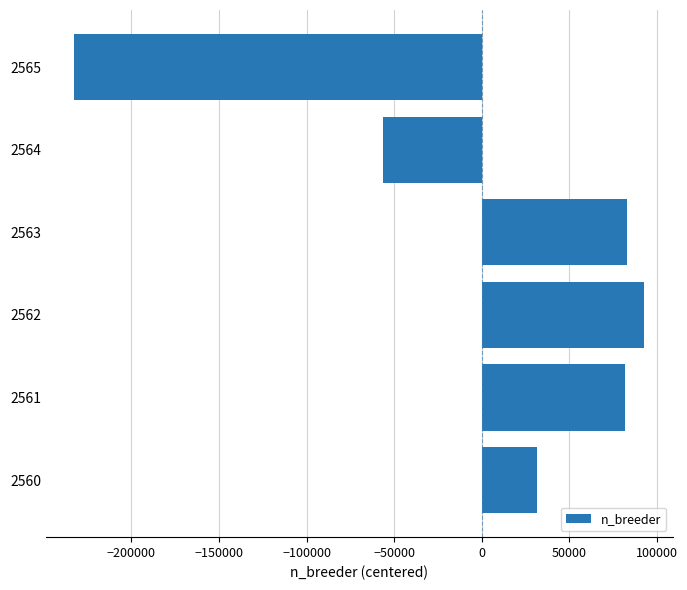

What is the change in value from 2562 to 2564?

-148853.0